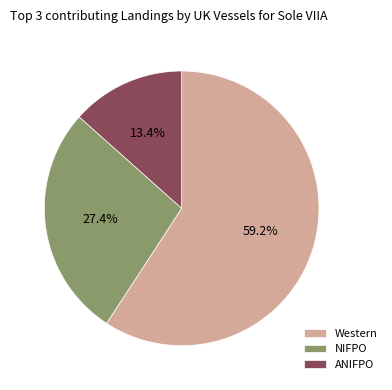

To the nearest percent, what portion does Western represent?

59%